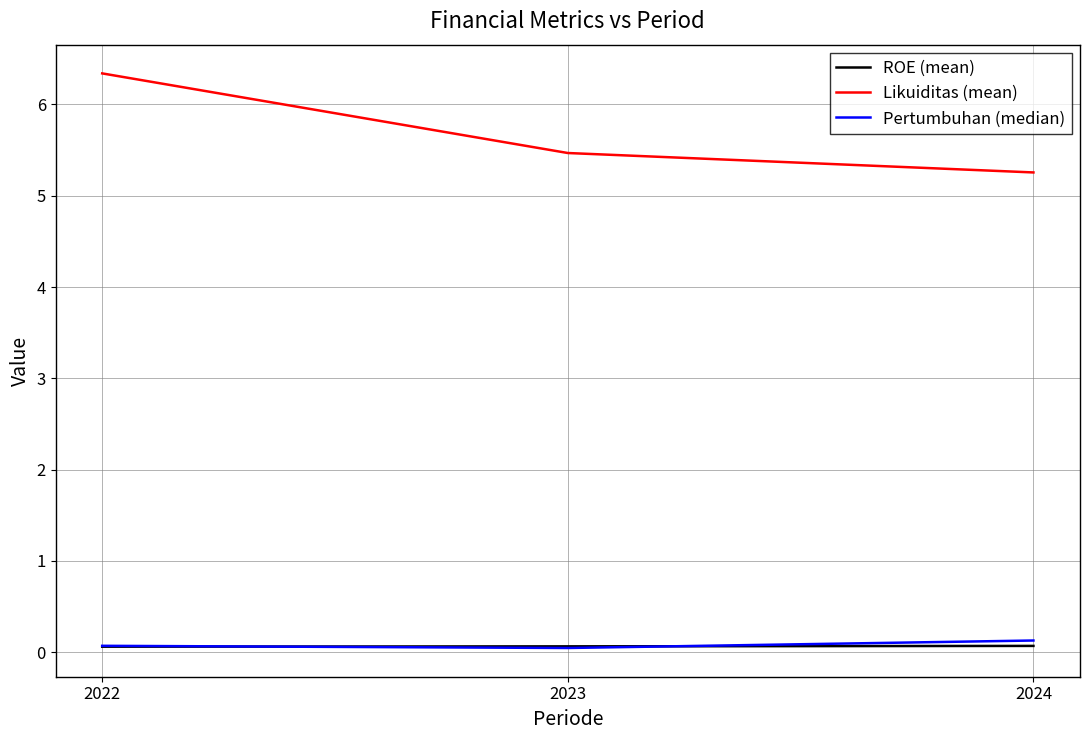

The Likuiditas (mean) series shows 5.3 at 2024. True or false?

True